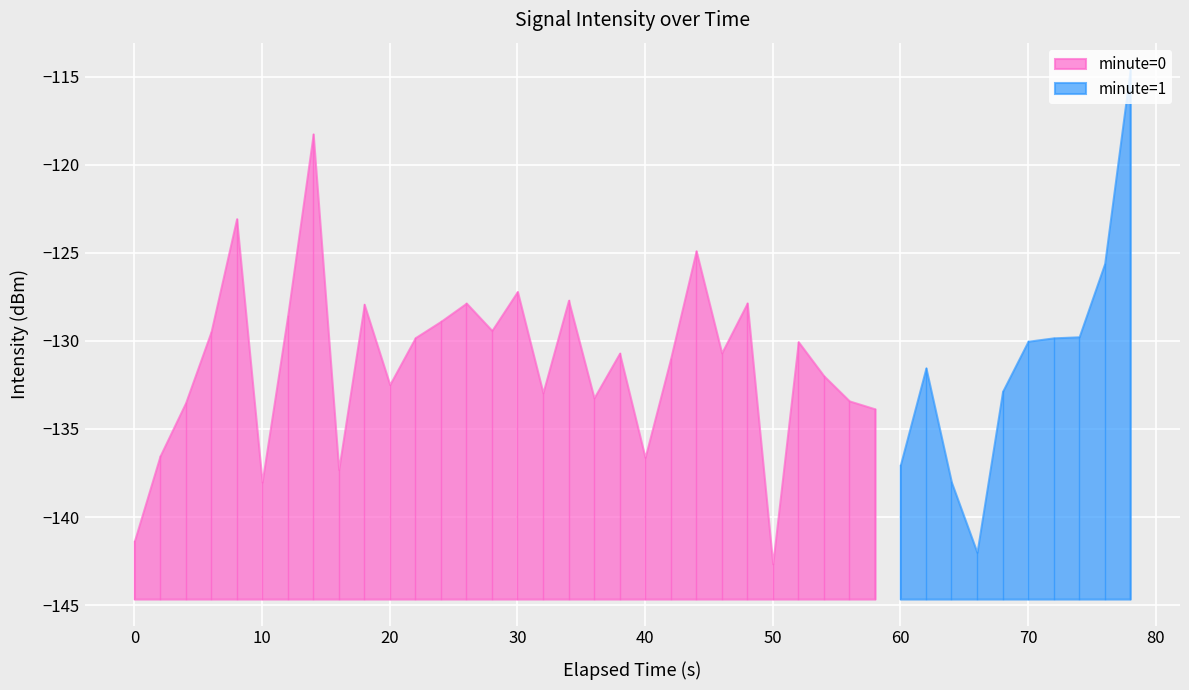

Reading left to right, what are all the values shown in this chart?

-141.3	-136.5	-133.5	-129.5	-123.1	-138.0	-128.6	-118.3	-137.3	-127.9	-132.5	-129.8	-128.9	-127.9	-129.4	-127.2	-132.9	-127.7	-133.2	-130.7	-136.6	-131.0	-124.9	-130.7	-127.9	-142.7	-130.1	-132.0	-133.4	-133.9	-137.0	-131.5	-138.0	-142.0	-132.9	-130.0	-129.8	-129.8	-125.6	-114.6